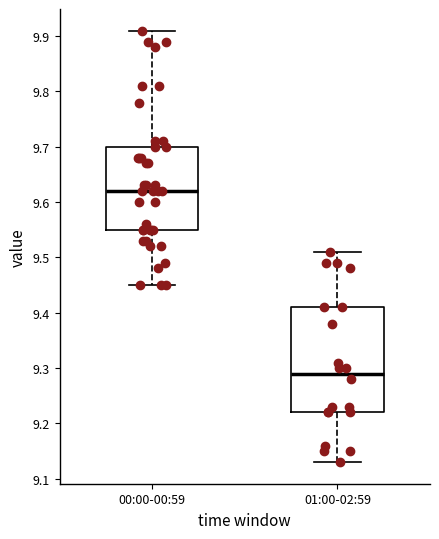

Reading left to right, transcribe this box plot: for each box, give where its median line is, the range the box spans, and where its two whiskers end, as read against the y-axis. The values are not printed on the chart, so give them approximately, as read against the axis.

00:00-00:59: median 9.62, box 9.55 to 9.70, whiskers 9.45 to 9.91
01:00-02:59: median 9.29, box 9.22 to 9.41, whiskers 9.13 to 9.51